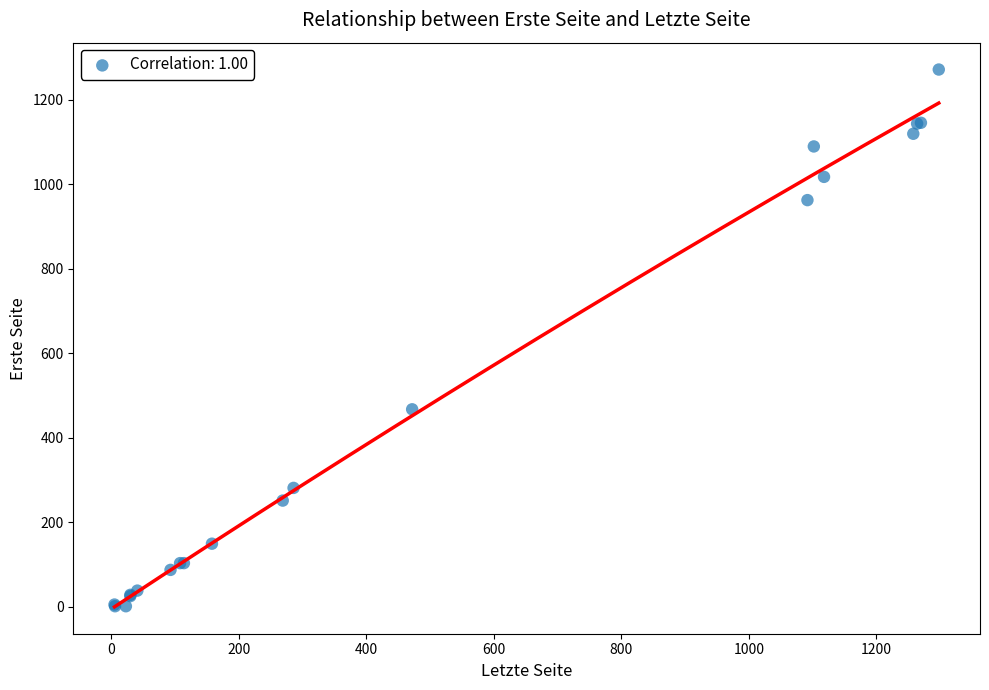

What Y value in the scatter plot is closest to 636?

467.0